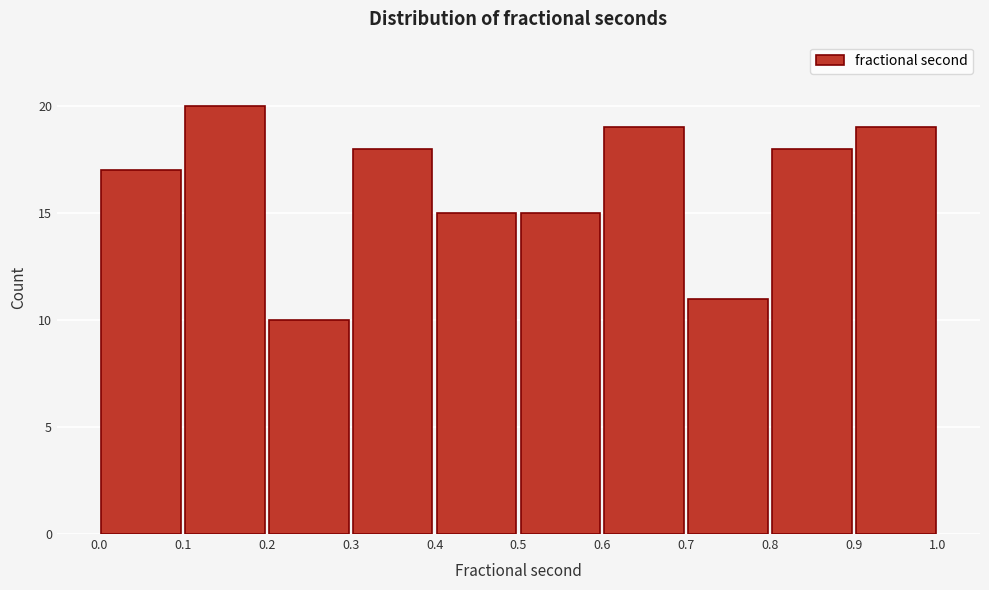

Reading left to right, list every bar in this chart as the range it spans on the x-axis followed by its height. The values are not printed on the chart, so give them approximately, as read against the axis.

0.0 to 0.1: 17
0.1 to 0.2: 20
0.2 to 0.3: 10
0.3 to 0.4: 18
0.4 to 0.5: 15
0.5 to 0.6: 15
0.6 to 0.7: 19
0.7 to 0.8: 11
0.8 to 0.9: 18
0.9 to 1.0: 19